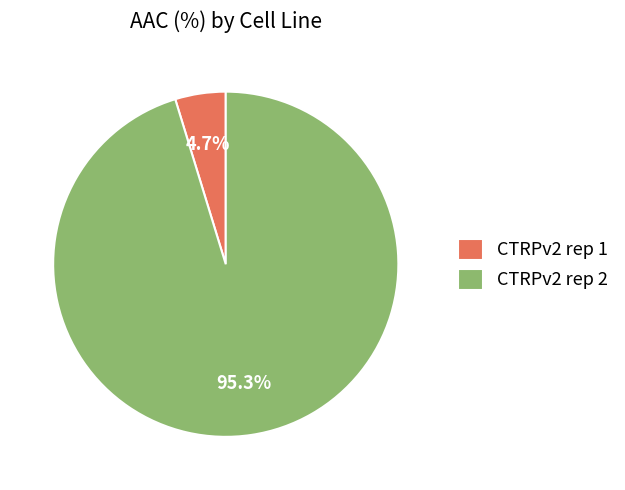

What percentage is the CTRPv2 rep 1 slice, to the nearest percent?

5%